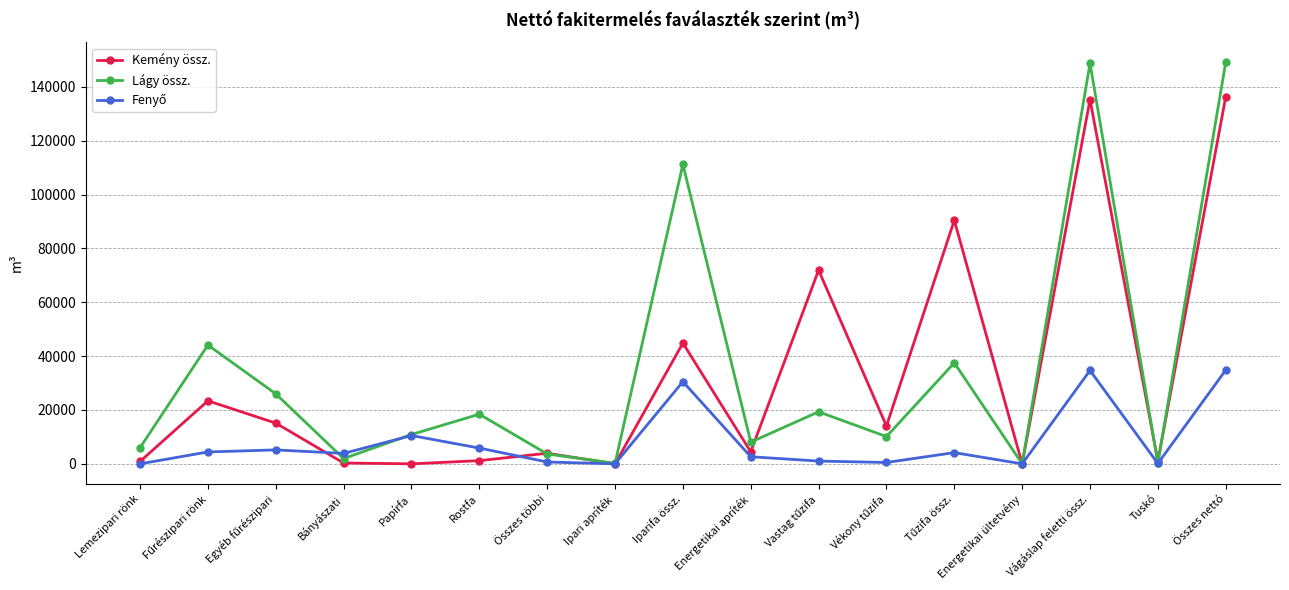

Is it true that Kemény össz. equals 18973 at Iparifa össz.?

False